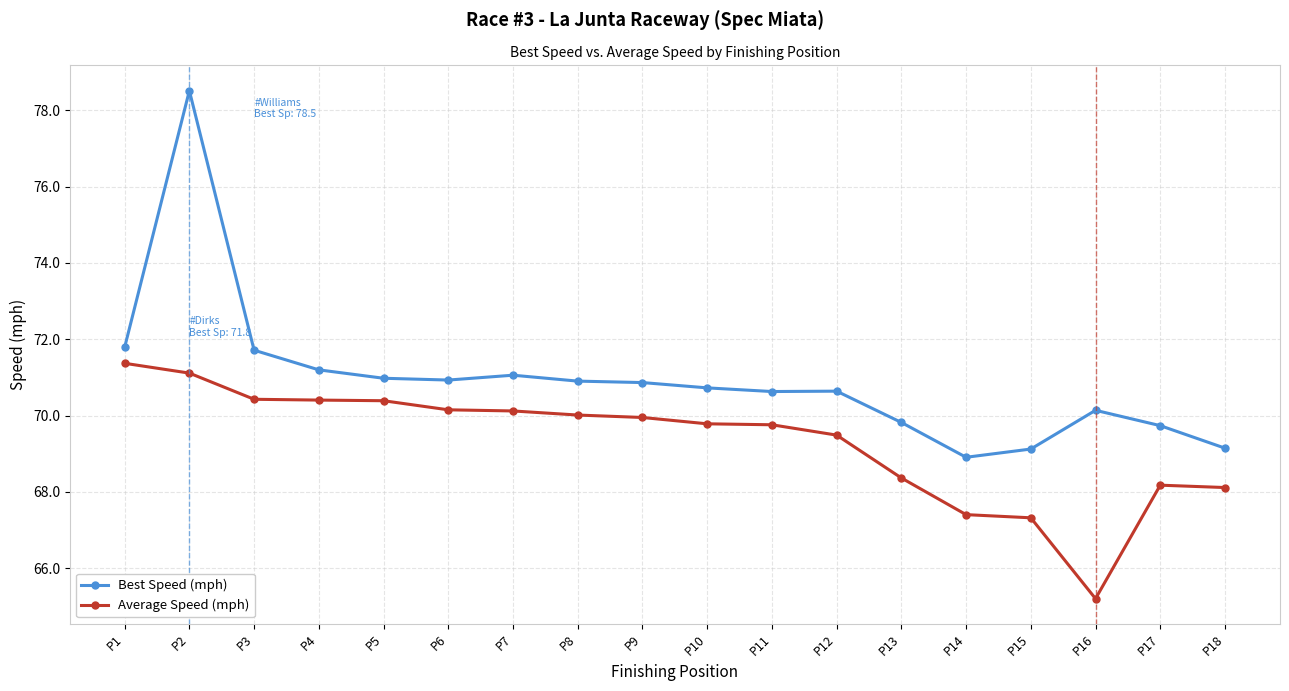

Does the chart have visible grid lines?

Yes